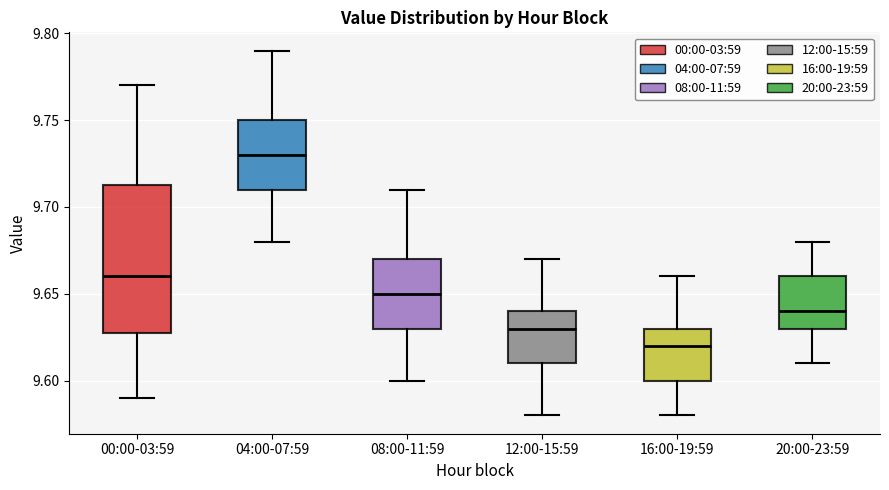

Which box's median line is the lowest?

16:00-19:59